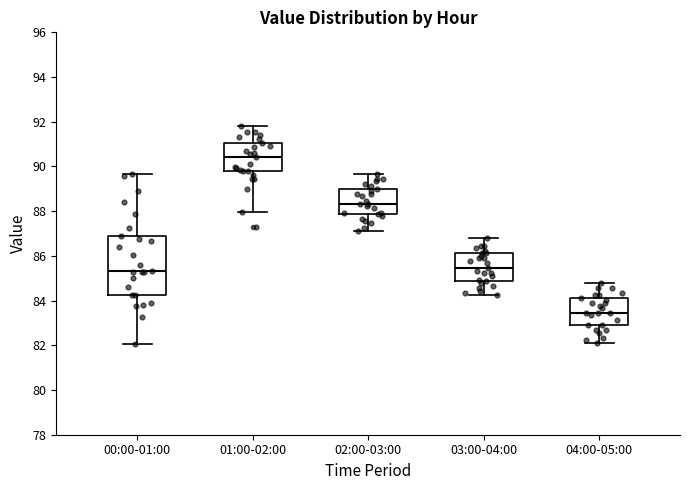

Where is the lower edge of the box for 00:00-01:00 on the y-axis? The values are not printed on the chart, so give them approximately, as read against the axis.

84.2